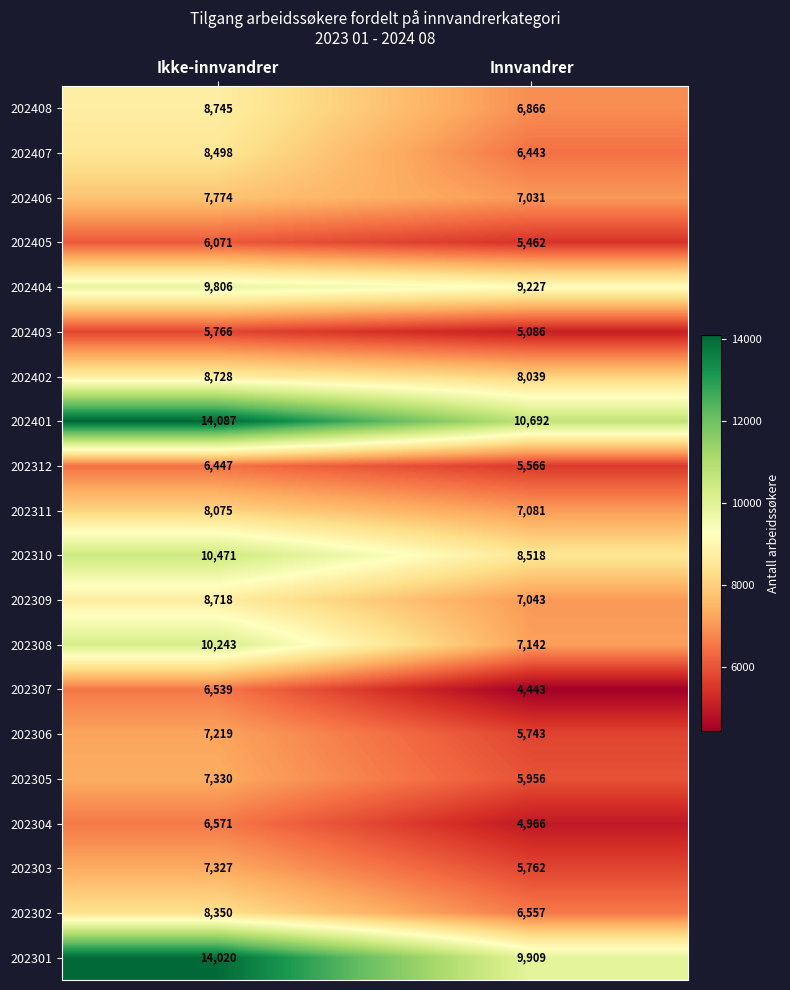

Is it true that 202404 equals 9227 at Innvandrer?

True